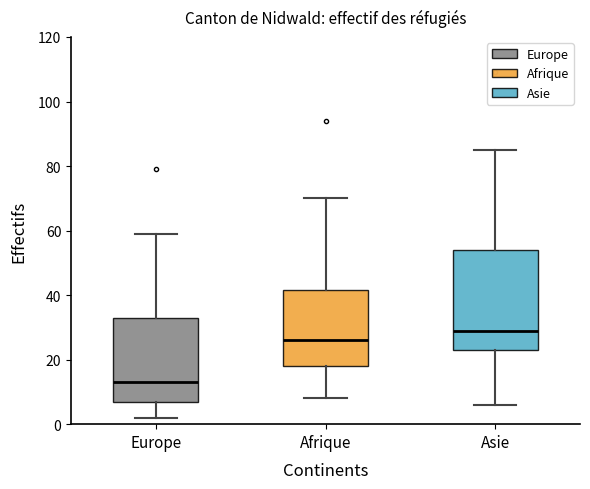

Which box has the highest median line?

Asie